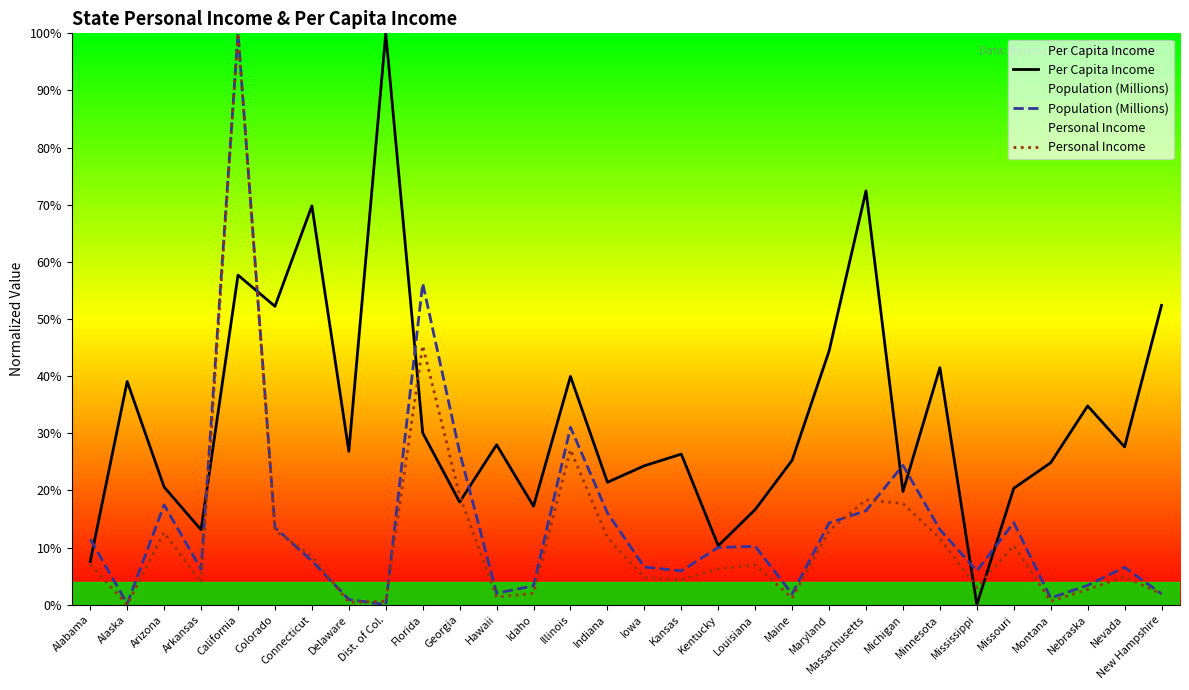

At which category does the chart reach its minimum across all series?

Mississippi